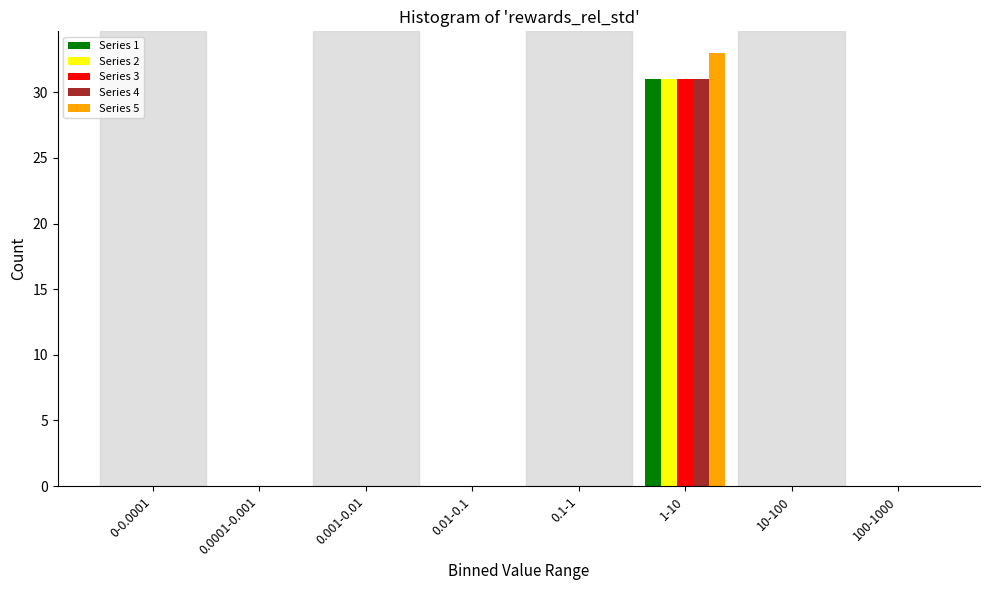

At which category is the sum across all series the highest?

1-10